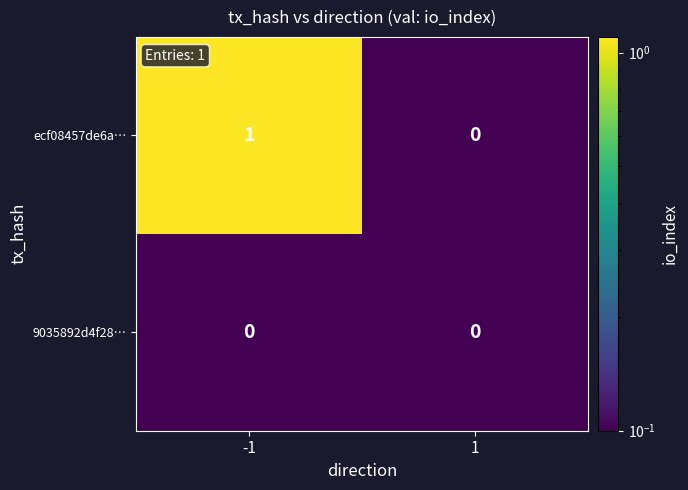

Rank the series by their average value, from highest to lowest.

ecf08457de6a…, 9035892d4f28…